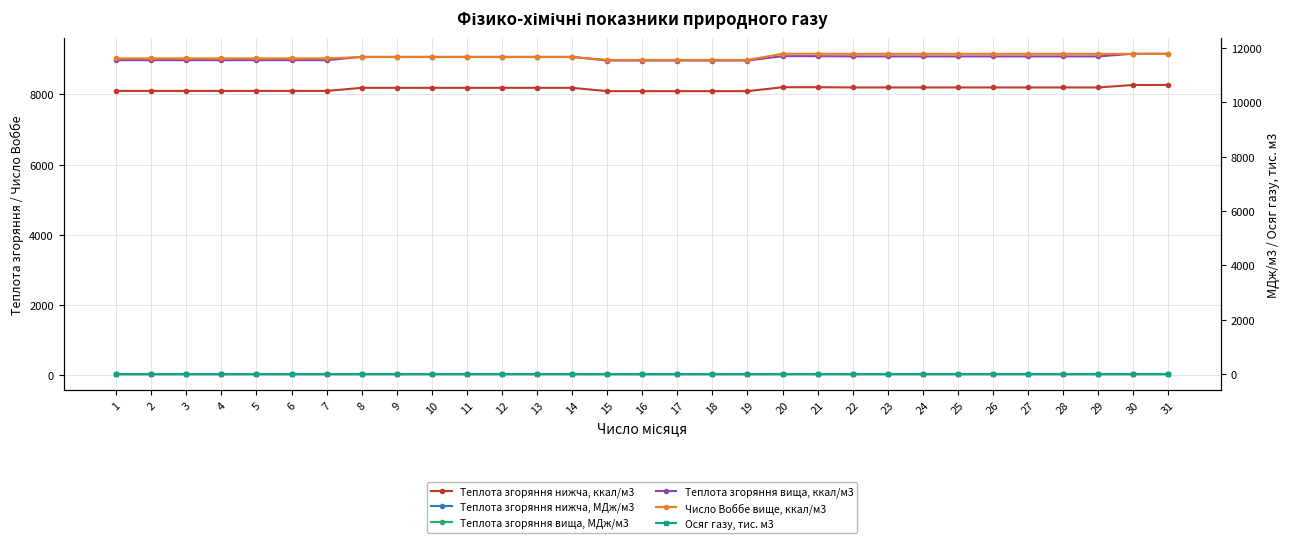

Count the number of data series in this chart.

6